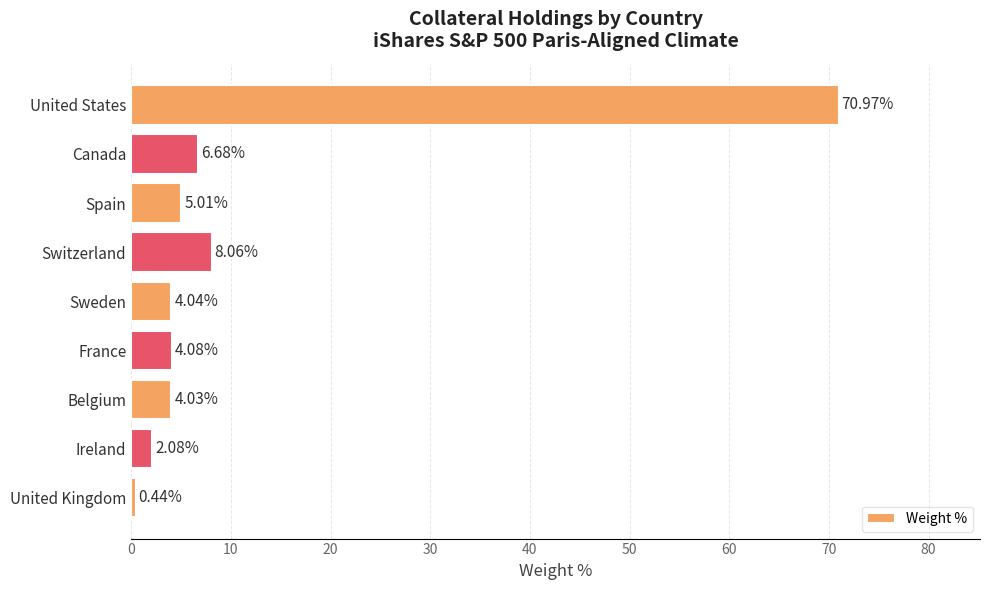

What is the sum of the values at Sweden and France?

8.1